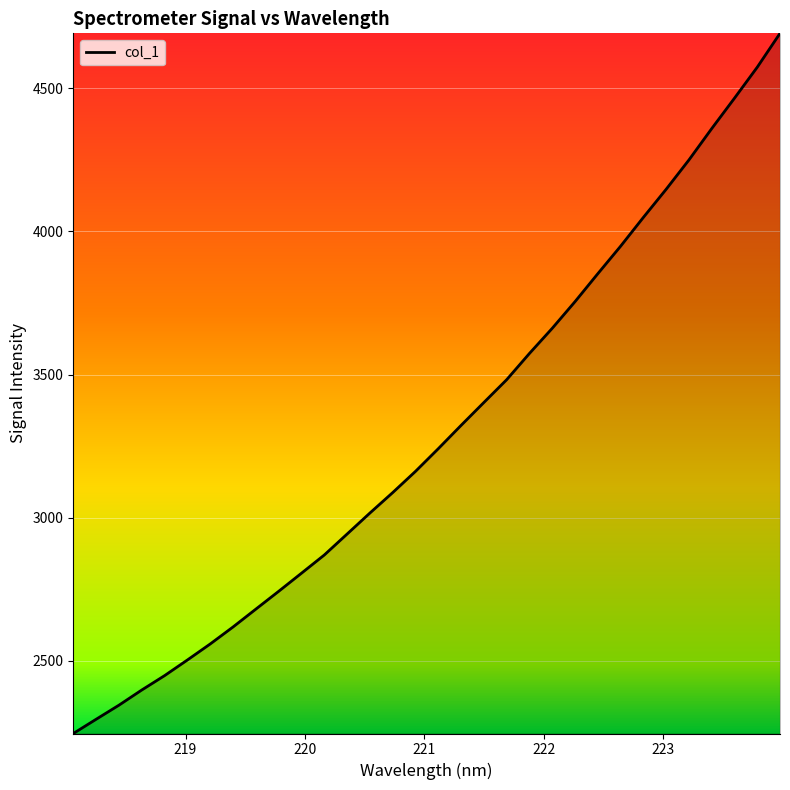

What is the difference between the maximum and minimum values?

2446.6